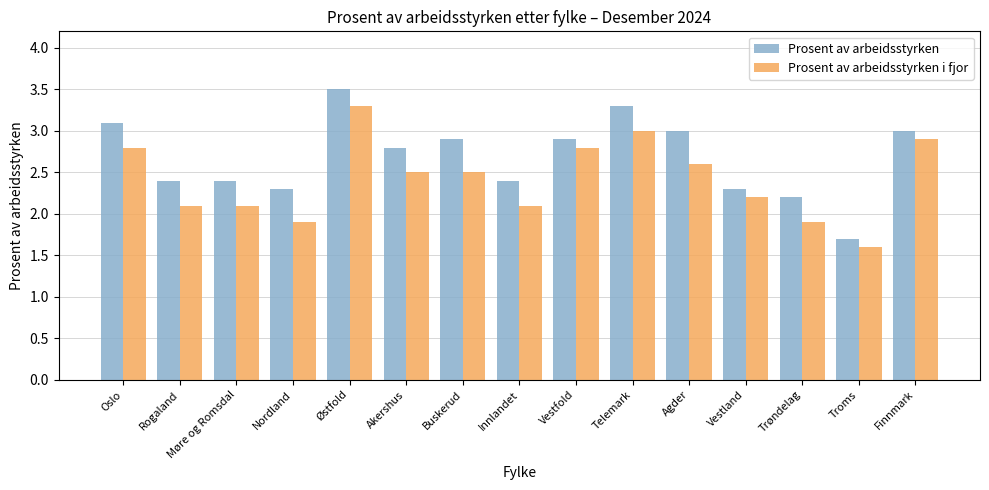

True or false: Prosent av arbeidsstyrken i fjor has a value of 1.6 at Troms.

True